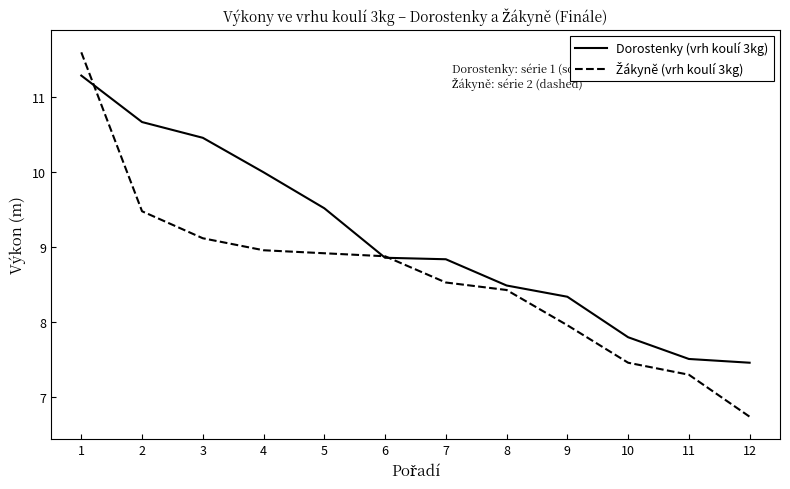

What is the average value of the Dorostenky (vrh koulí 3kg) series?

9.1